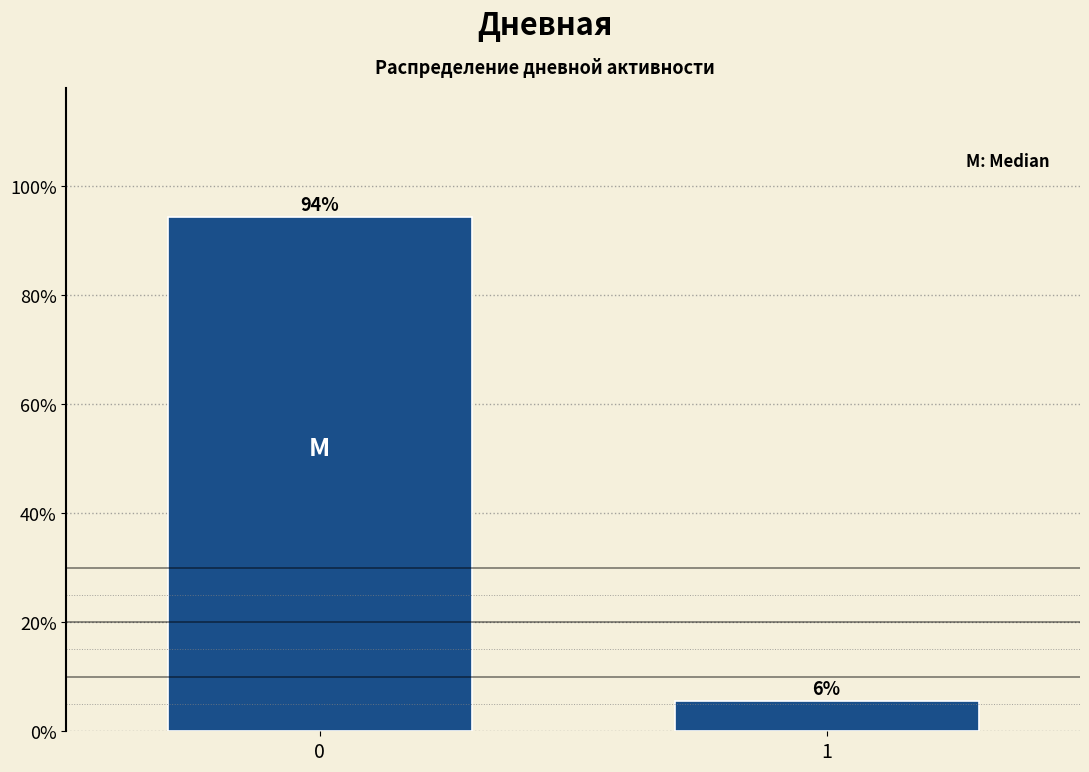

What value does the data have at 1?

5.6